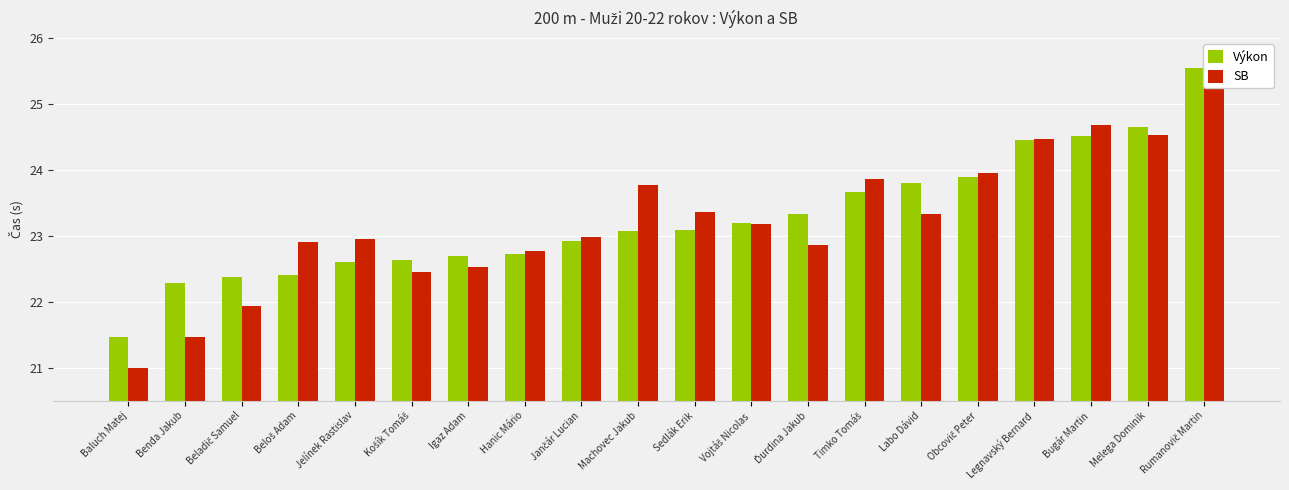

What position from the right is Obcovič Peter?

5